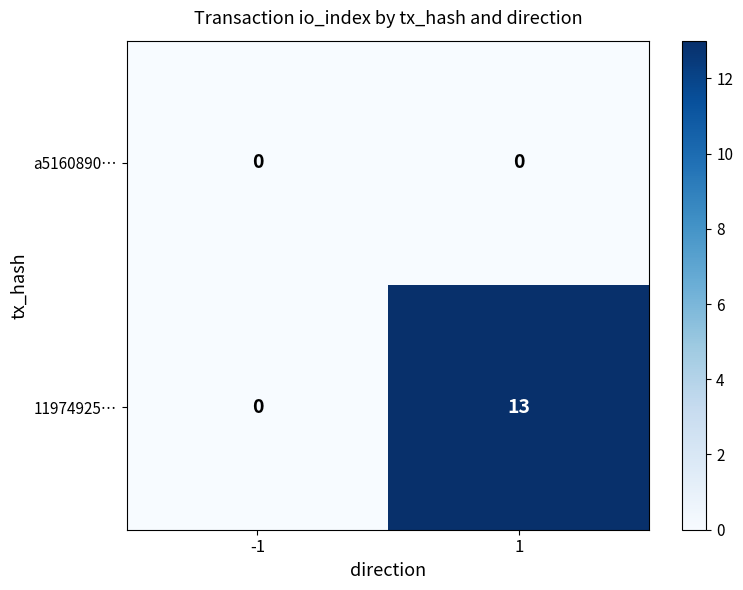

Reading left to right, list all the values displayed in this chart.

a5160890…: 0	0
11974925…: 0	13